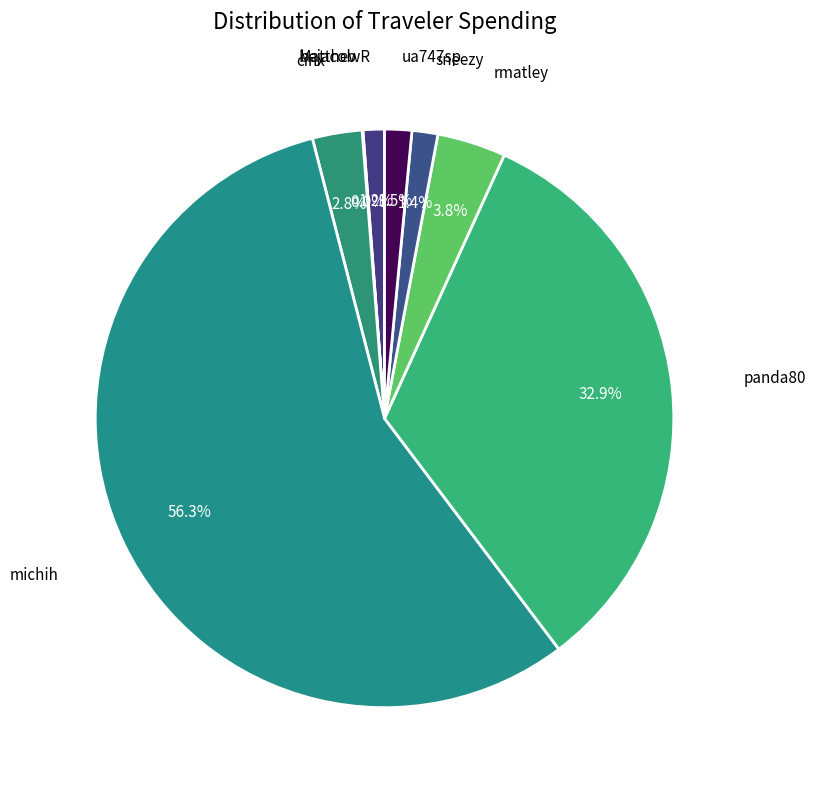

To the nearest percent, what is the difference between the largest and smallest slice percentages?

56%